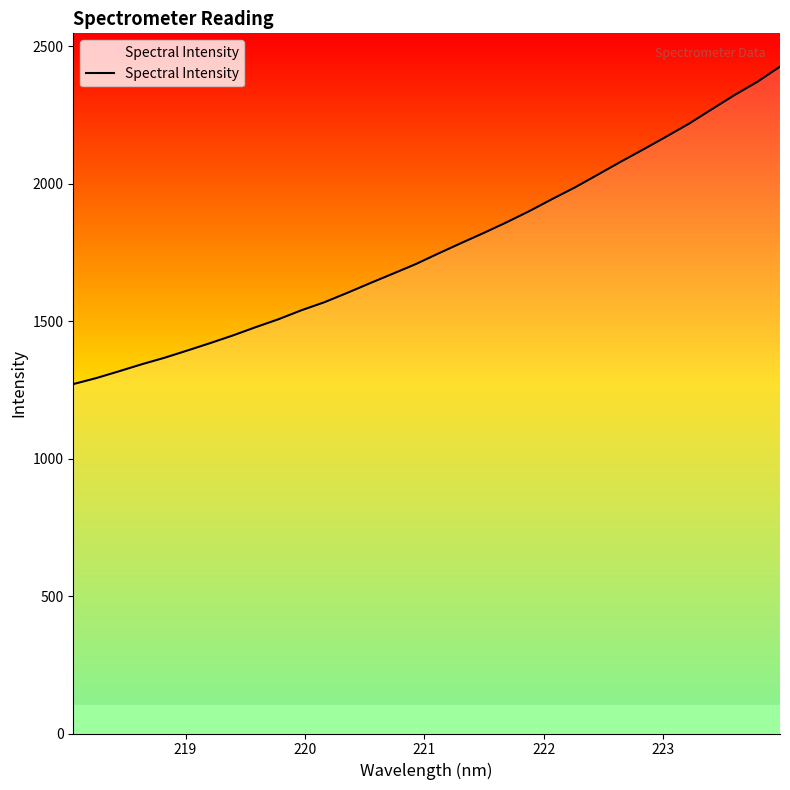

What is the minimum value shown in the chart?

1270.8